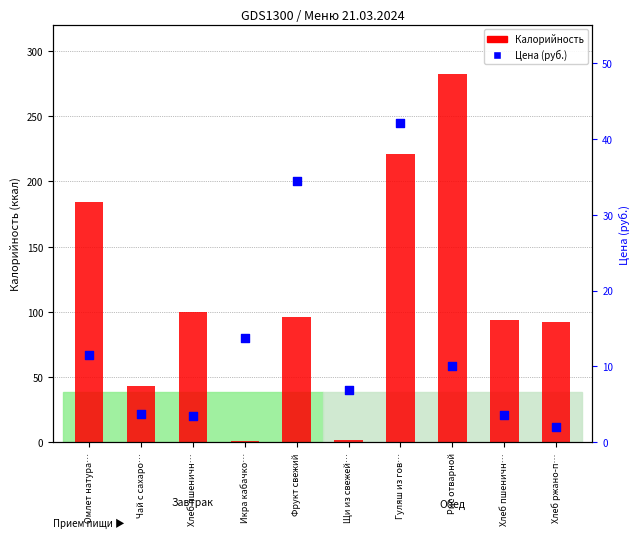

Is the value of Цена (руб.) at Щи из свежей… greater than the value of Калорийность at Хлеб пшеничн…?

No